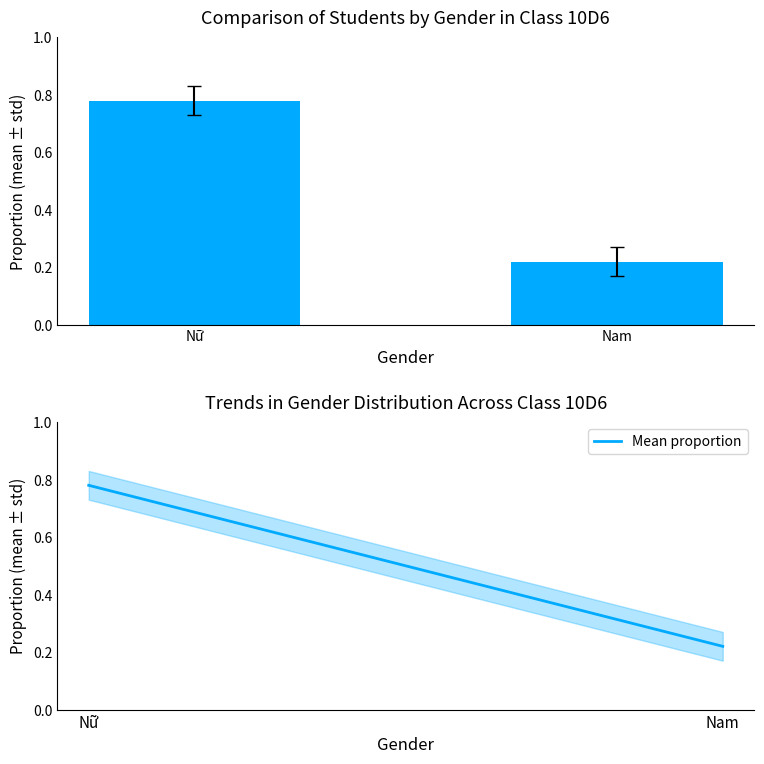

Read the value at Nữ.

0.8